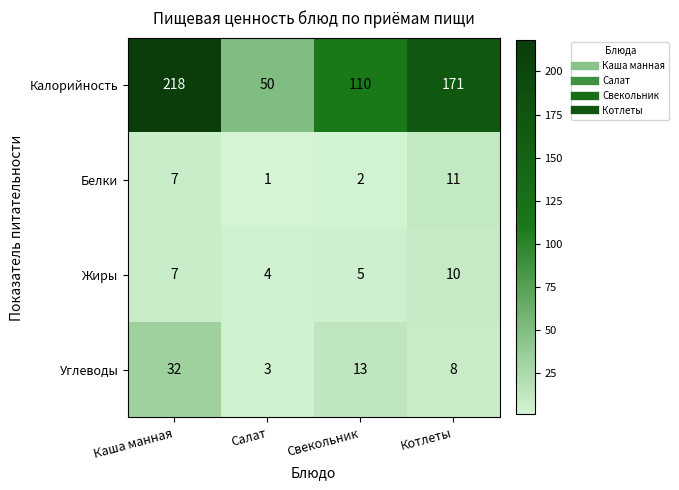

At how many categories does at least one series exceed 5?

4